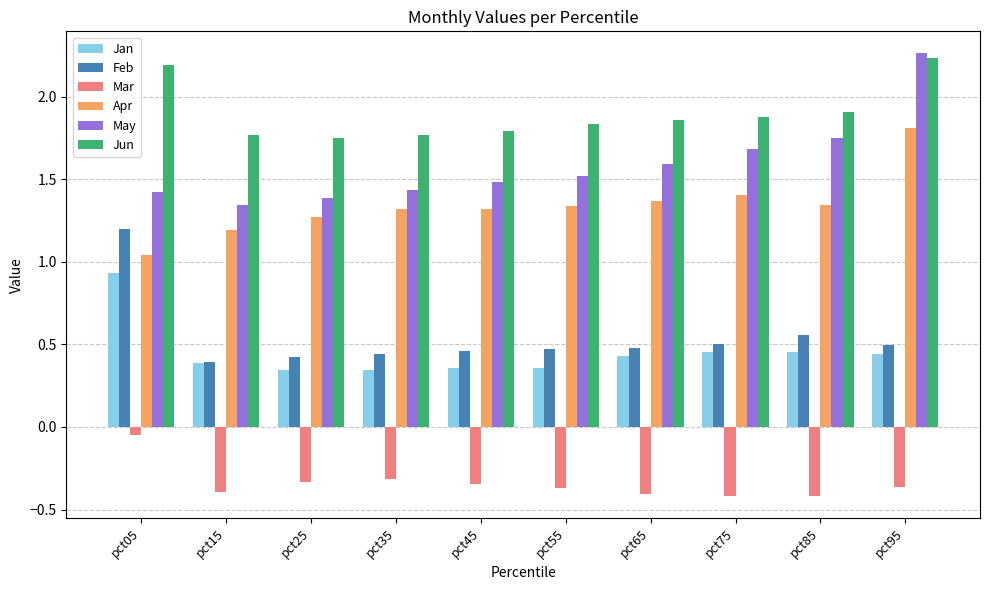

At which category is the sum across all series the highest?

pct95